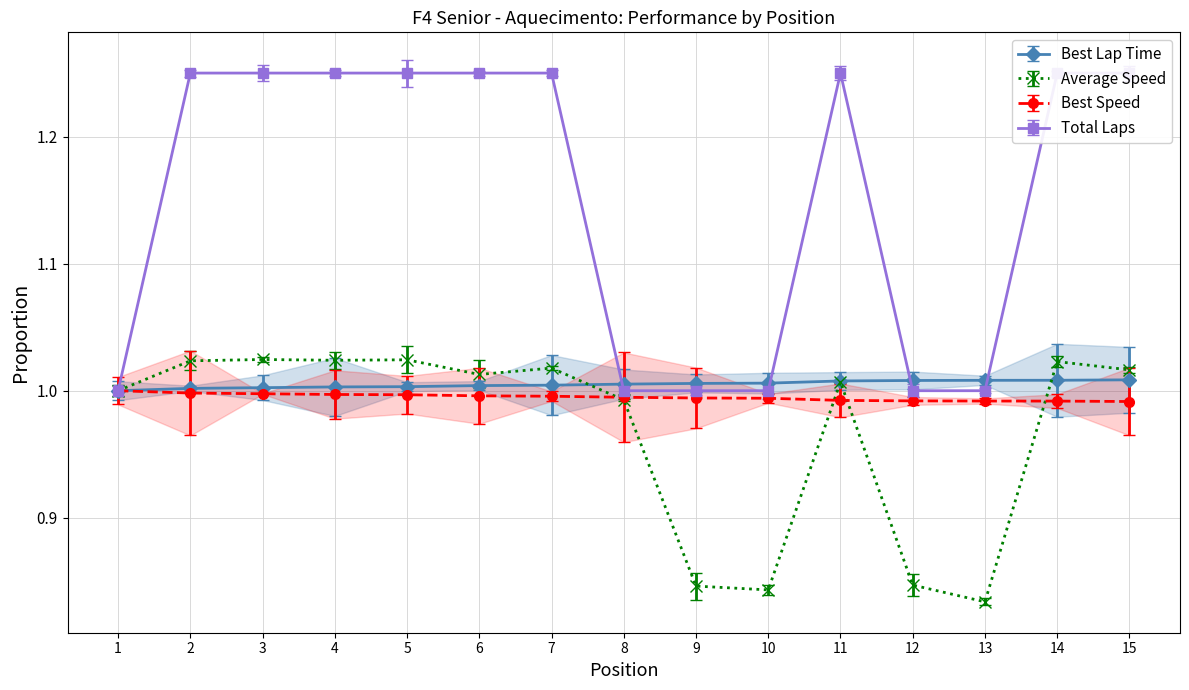

What are all the series names shown in the legend?

Best Lap Time, Average Speed, Best Speed, Total Laps